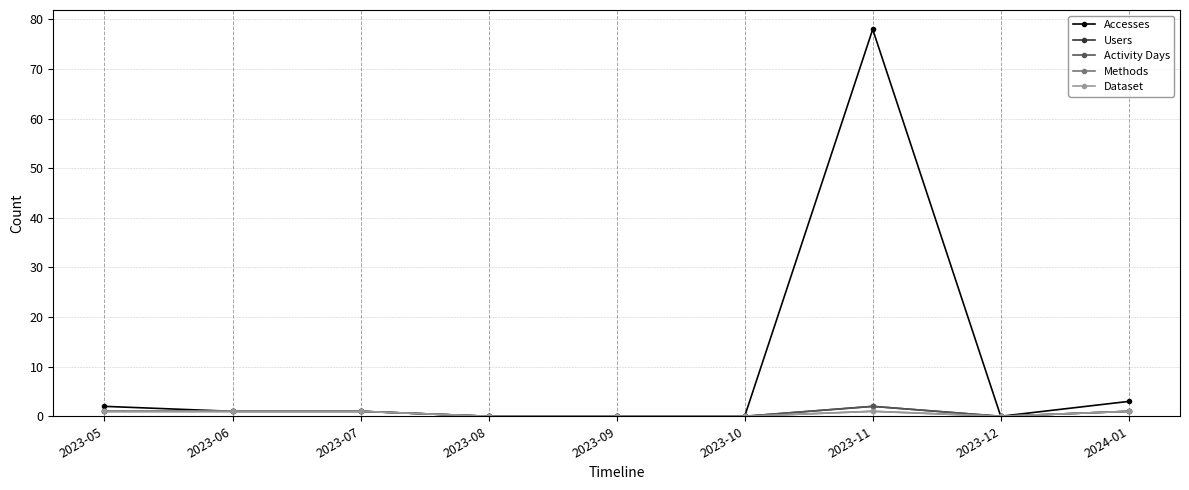

Is this an area chart (filled region under the line)?

No